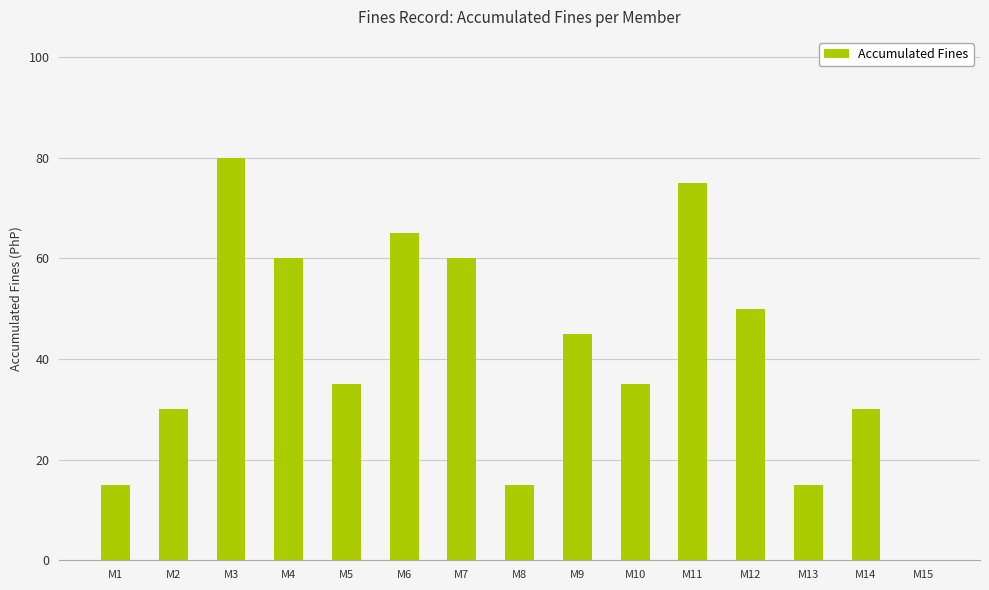

Is it true that the value at M7 is 39?

False